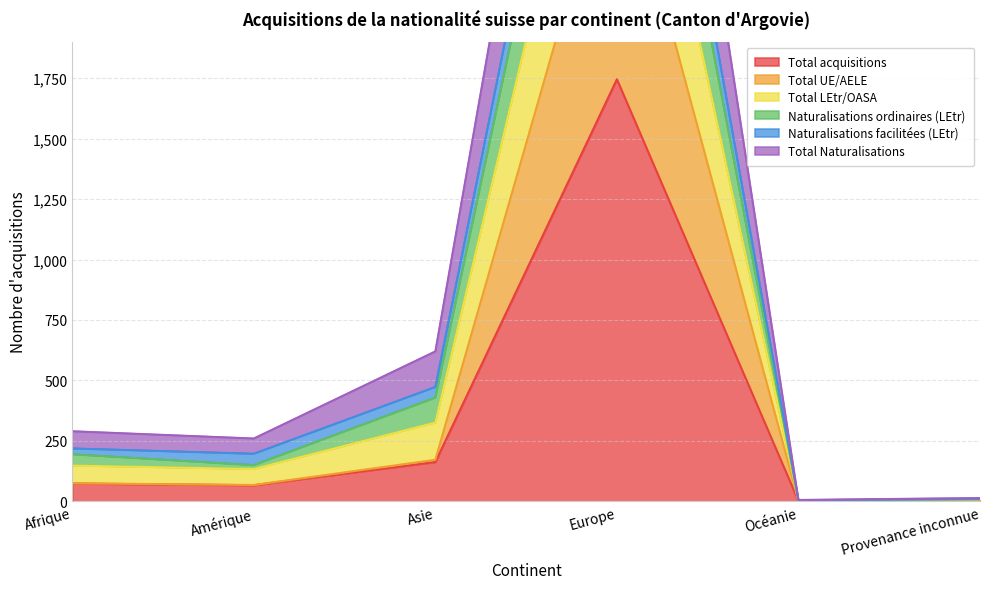

The value of Total acquisitions at Asie is 288. True or false?

False